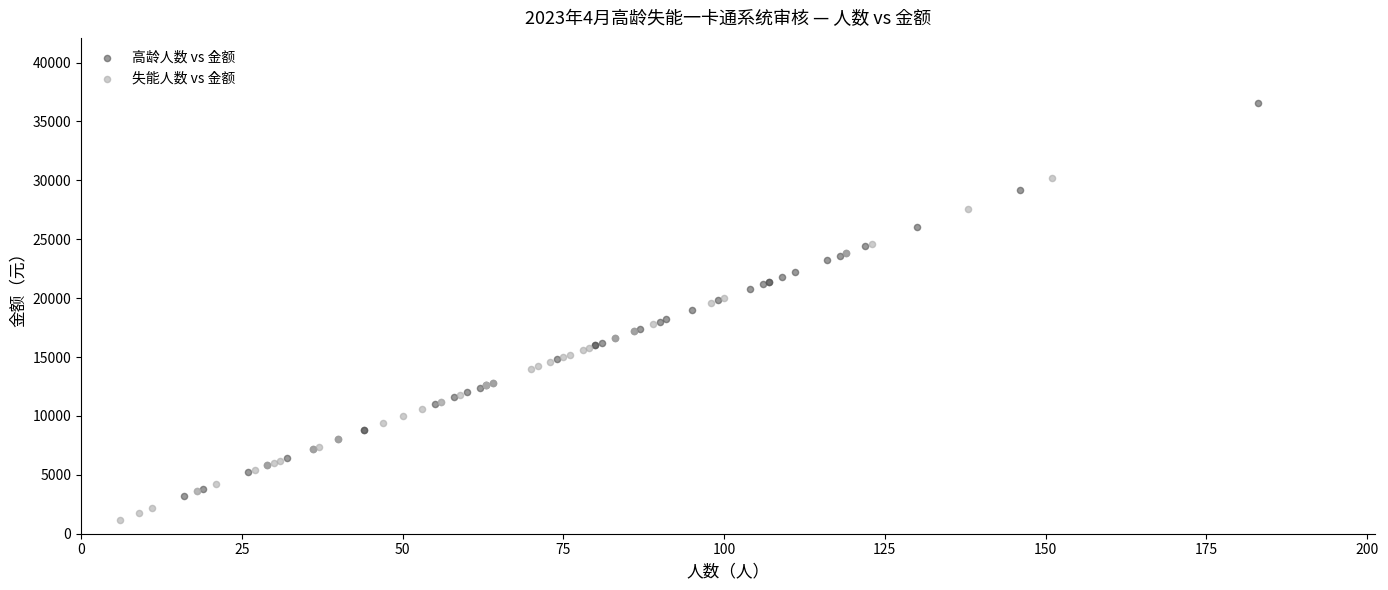

What are all the series names shown in the legend?

高龄人数 vs 金额, 失能人数 vs 金额